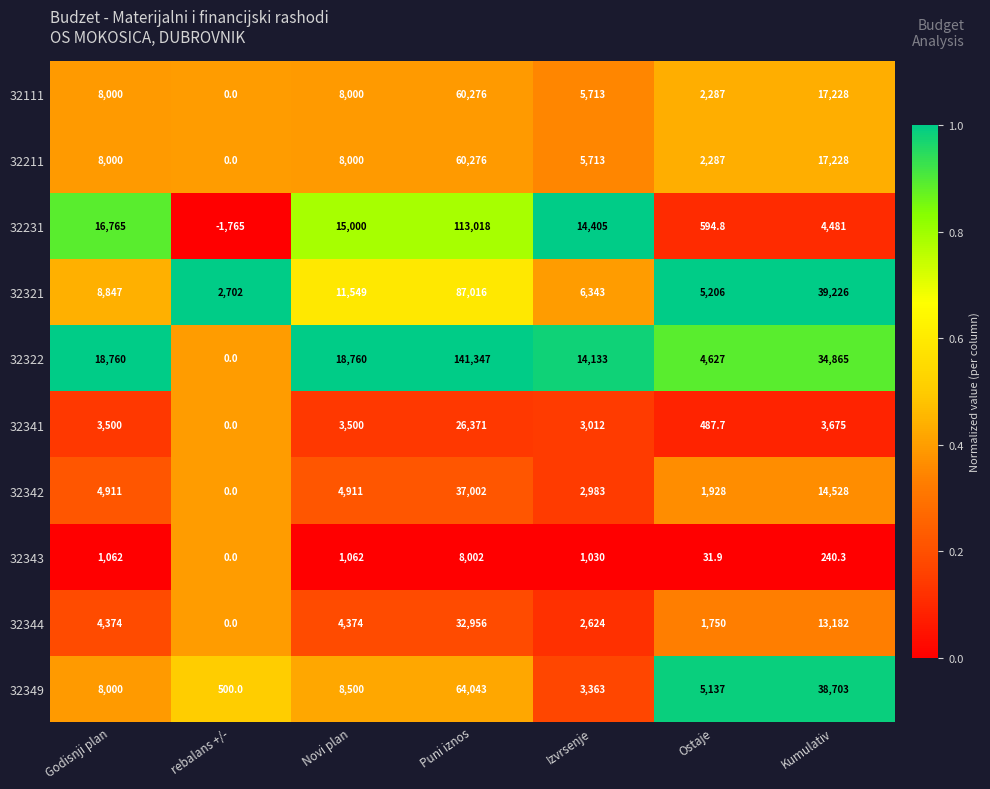

Between Puni iznos and Ostaje, which series saw the biggest shift?

32322